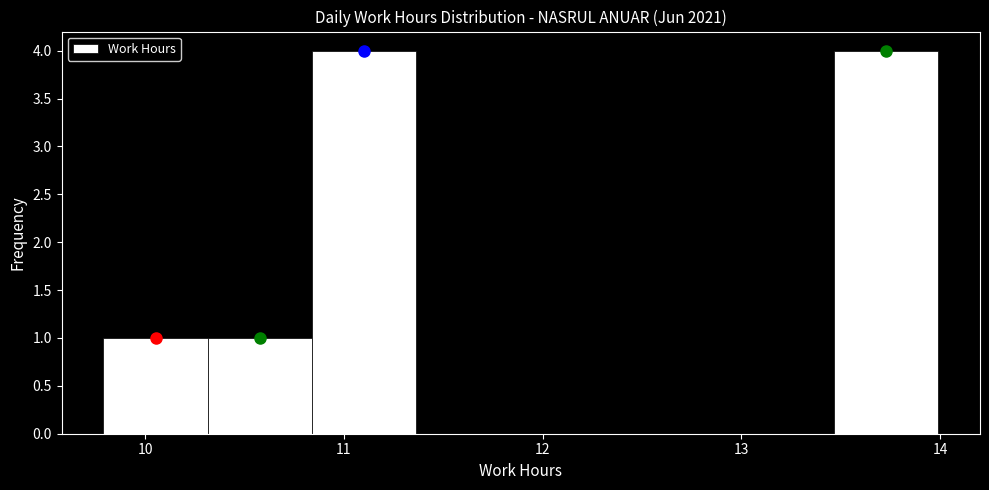

Reading left to right, transcribe this chart: for each bar, give the range it covers on the x-axis and its height. Neither the bar edges nor the heights are printed on the chart, so give them approximately, as read against the axes.

9.8 to 10.3: 1
10.3 to 10.8: 1
10.8 to 11.4: 4
11.4 to 11.9: 0
11.9 to 12.4: 0
12.4 to 12.9: 0
12.9 to 13.5: 0
13.5 to 14.0: 4